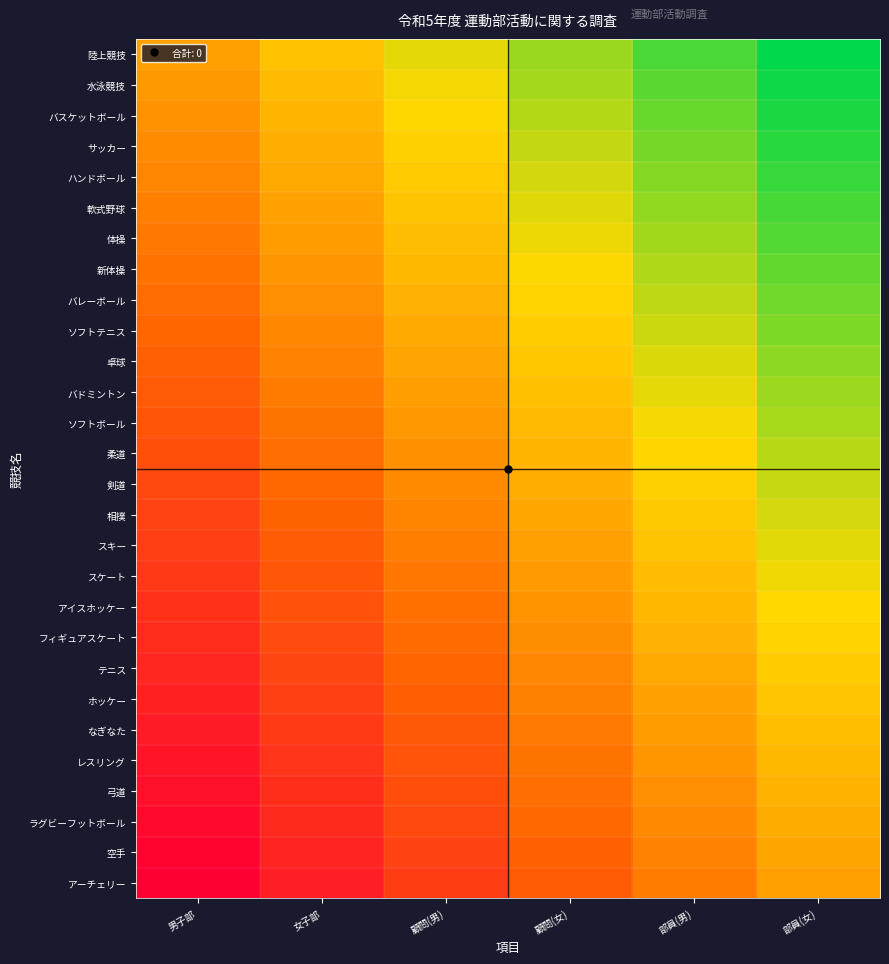

Reading left to right, list all the values displayed in this chart.

陸上競技: 男子部=0.0	女子部=0.2	顧問(男)=0.4	顧問(女)=0.6	部員(男)=0.8	部員(女)=1.0
水泳競技: 男子部=-0.0	女子部=0.2	顧問(男)=0.4	顧問(女)=0.6	部員(男)=0.8	部員(女)=1.0
バスケットボール: 男子部=-0.1	女子部=0.1	顧問(男)=0.3	顧問(女)=0.5	部員(男)=0.7	部員(女)=0.9
サッカー: 男子部=-0.1	女子部=0.1	顧問(男)=0.3	顧問(女)=0.5	部員(男)=0.7	部員(女)=0.9
ハンドボール: 男子部=-0.1	女子部=0.1	顧問(男)=0.3	顧問(女)=0.5	部員(男)=0.7	部員(女)=0.9
軟式野球: 男子部=-0.2	女子部=0.0	顧問(男)=0.2	顧問(女)=0.4	部員(男)=0.6	部員(女)=0.8
体操: 男子部=-0.2	女子部=-0.0	顧問(男)=0.2	顧問(女)=0.4	部員(男)=0.6	部員(女)=0.8
新体操: 男子部=-0.3	女子部=-0.1	顧問(男)=0.1	顧問(女)=0.3	部員(男)=0.5	部員(女)=0.7
バレーボール: 男子部=-0.3	女子部=-0.1	顧問(男)=0.1	顧問(女)=0.3	部員(男)=0.5	部員(女)=0.7
ソフトテニス: 男子部=-0.3	女子部=-0.1	顧問(男)=0.1	顧問(女)=0.3	部員(男)=0.5	部員(女)=0.7
卓球: 男子部=-0.4	女子部=-0.2	顧問(男)=0.0	顧問(女)=0.2	部員(男)=0.4	部員(女)=0.6
バドミントン: 男子部=-0.4	女子部=-0.2	顧問(男)=-0.0	顧問(女)=0.2	部員(男)=0.4	部員(女)=0.6
ソフトボール: 男子部=-0.4	女子部=-0.2	顧問(男)=-0.0	顧問(女)=0.2	部員(男)=0.4	部員(女)=0.6
柔道: 男子部=-0.5	女子部=-0.3	顧問(男)=-0.1	顧問(女)=0.1	部員(男)=0.3	部員(女)=0.5
剣道: 男子部=-0.5	女子部=-0.3	顧問(男)=-0.1	顧問(女)=0.1	部員(男)=0.3	部員(女)=0.5
相撲: 男子部=-0.6	女子部=-0.4	顧問(男)=-0.2	顧問(女)=0.0	部員(男)=0.2	部員(女)=0.4
スキー: 男子部=-0.6	女子部=-0.4	顧問(男)=-0.2	顧問(女)=0.0	部員(男)=0.2	部員(女)=0.4
スケート: 男子部=-0.6	女子部=-0.4	顧問(男)=-0.2	顧問(女)=-0.0	部員(男)=0.2	部員(女)=0.4
アイスホッケー: 男子部=-0.7	女子部=-0.5	顧問(男)=-0.3	顧問(女)=-0.1	部員(男)=0.1	部員(女)=0.3
フィギュアスケート: 男子部=-0.7	女子部=-0.5	顧問(男)=-0.3	顧問(女)=-0.1	部員(男)=0.1	部員(女)=0.3
テニス: 男子部=-0.7	女子部=-0.5	顧問(男)=-0.3	顧問(女)=-0.1	部員(男)=0.1	部員(女)=0.3
ホッケー: 男子部=-0.8	女子部=-0.6	顧問(男)=-0.4	顧問(女)=-0.2	部員(男)=0.0	部員(女)=0.2
なぎなた: 男子部=-0.8	女子部=-0.6	顧問(男)=-0.4	顧問(女)=-0.2	部員(男)=-0.0	部員(女)=0.2
レスリング: 男子部=-0.9	女子部=-0.7	顧問(男)=-0.5	顧問(女)=-0.3	部員(男)=-0.1	部員(女)=0.1
弓道: 男子部=-0.9	女子部=-0.7	顧問(男)=-0.5	顧問(女)=-0.3	部員(男)=-0.1	部員(女)=0.1
ラグビーフットボール: 男子部=-0.9	女子部=-0.7	顧問(男)=-0.5	顧問(女)=-0.3	部員(男)=-0.1	部員(女)=0.1
空手: 男子部=-1.0	女子部=-0.8	顧問(男)=-0.6	顧問(女)=-0.4	部員(男)=-0.2	部員(女)=0.0
アーチェリー: 男子部=-1.0	女子部=-0.8	顧問(男)=-0.6	顧問(女)=-0.4	部員(男)=-0.2	部員(女)=0.0